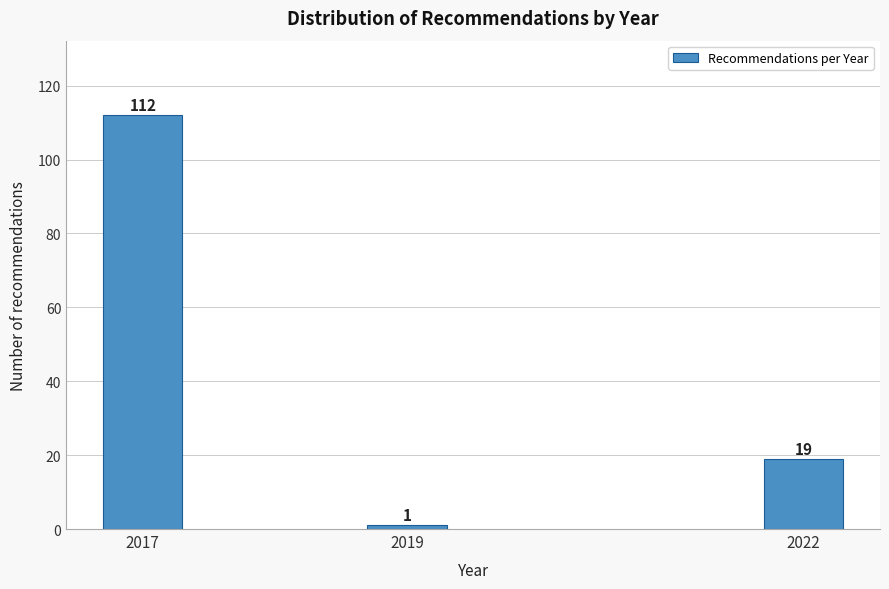

Reading right to left, extract all data points from this chart.

2022=19	2019=1	2017=112